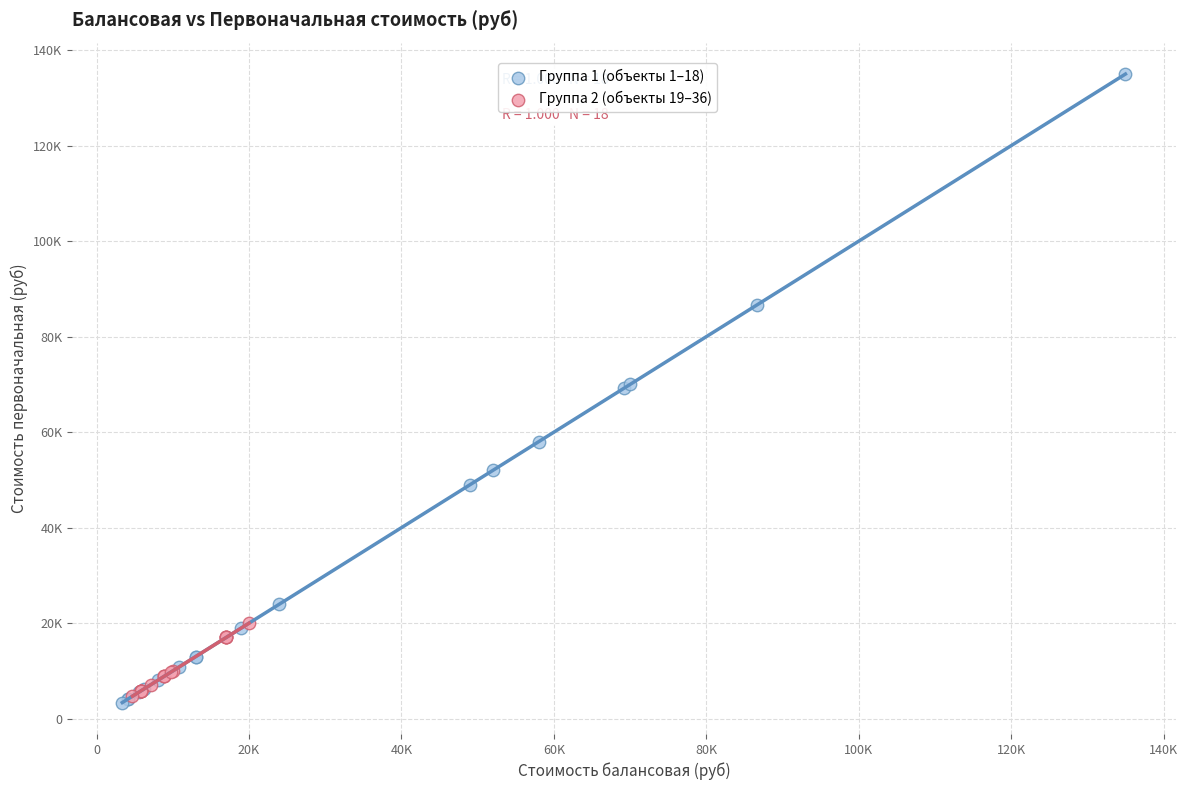

Which series has the largest Y range (max minus min)?

Группа 1 (объекты 1–18)